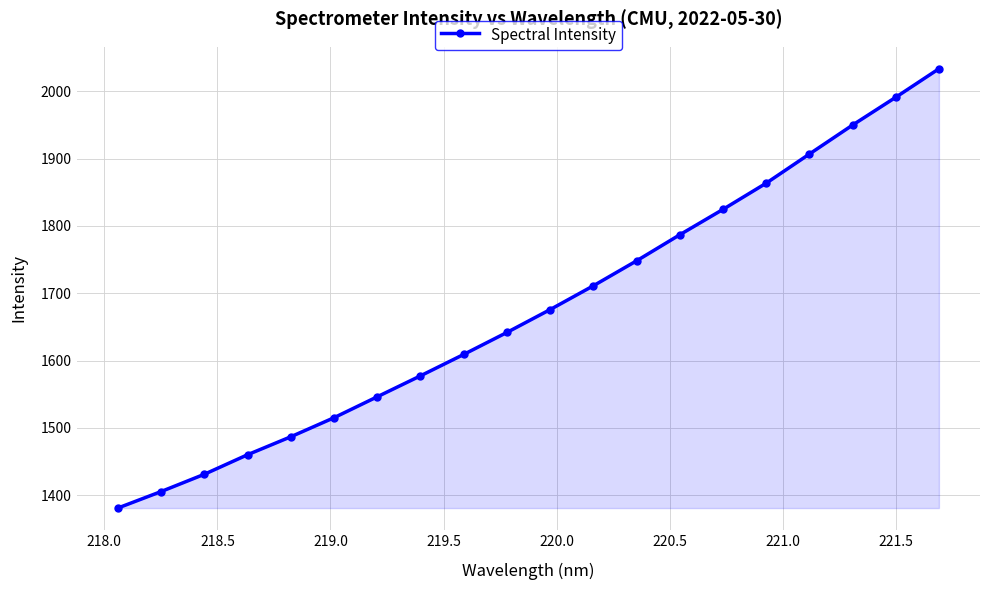

Does the chart have visible grid lines?

Yes